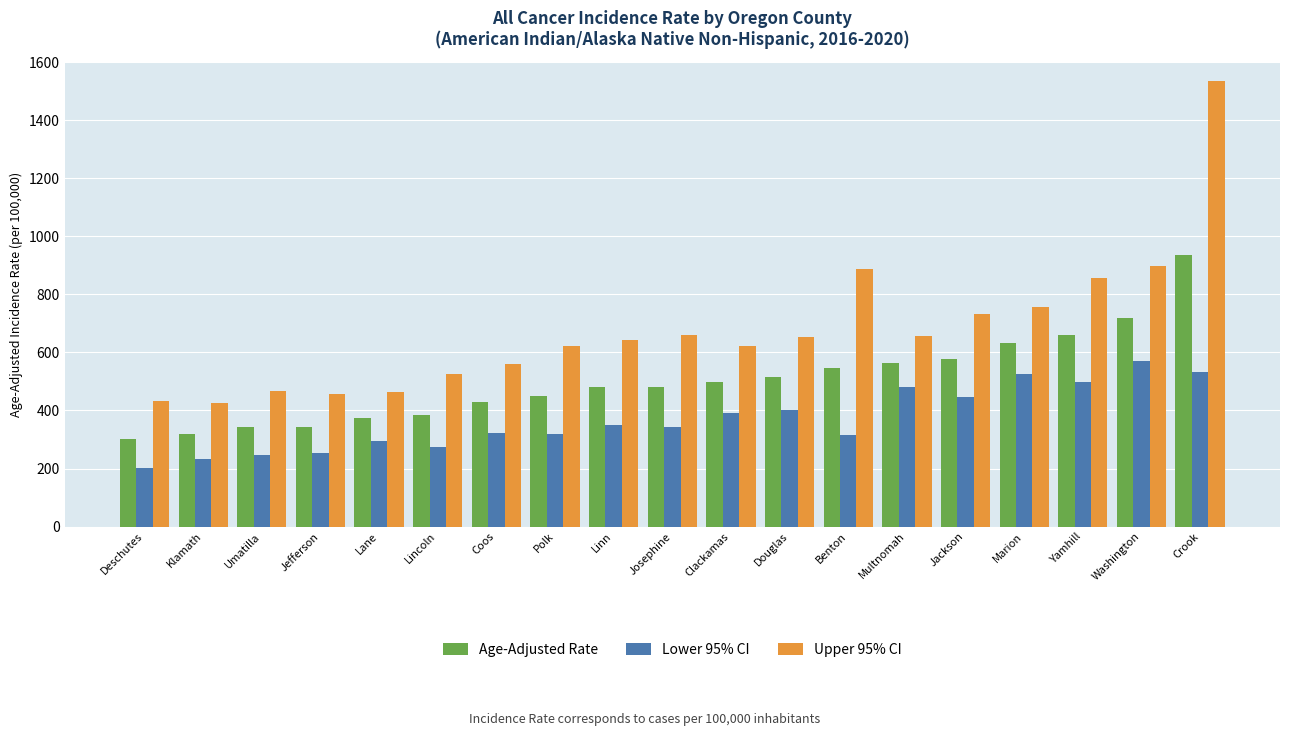

List the series in order of their overall mean, lowest first.

Lower 95% CI, Age-Adjusted Rate, Upper 95% CI